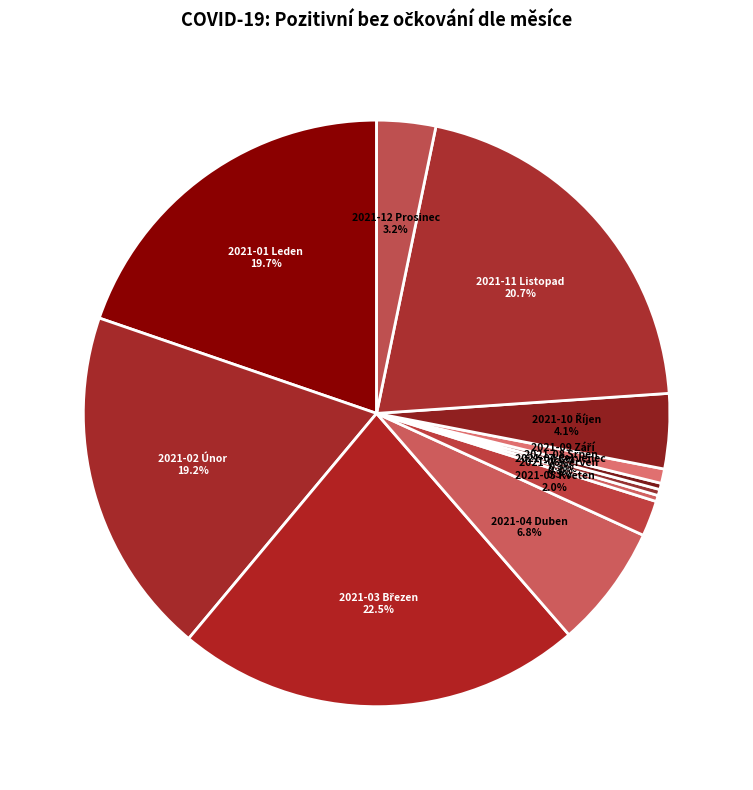

What is the smallest slice in the pie chart?

2021-06 Červen